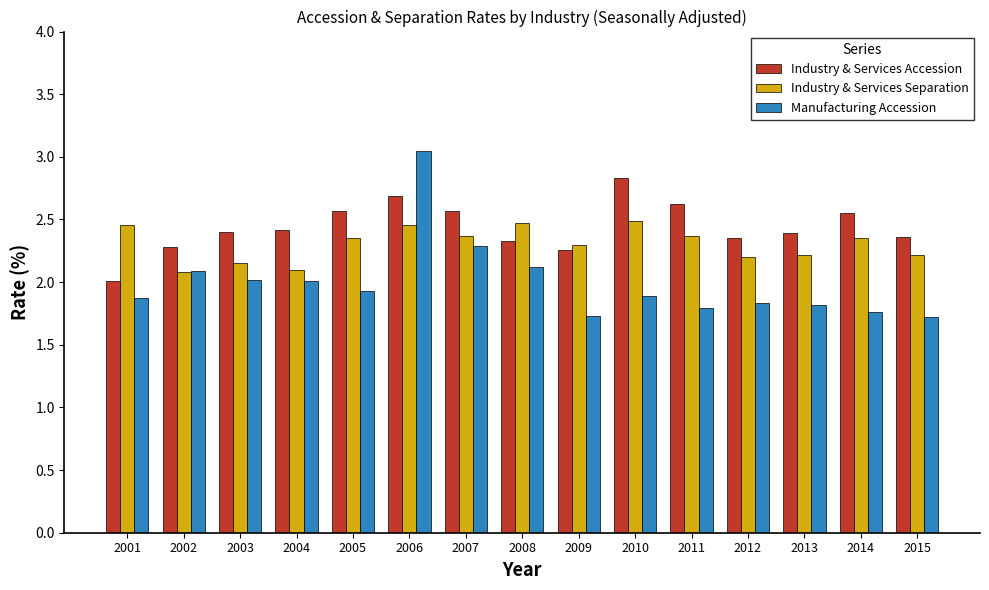

True or false: Industry & Services Separation has a value of 2.1 at 2004.

True